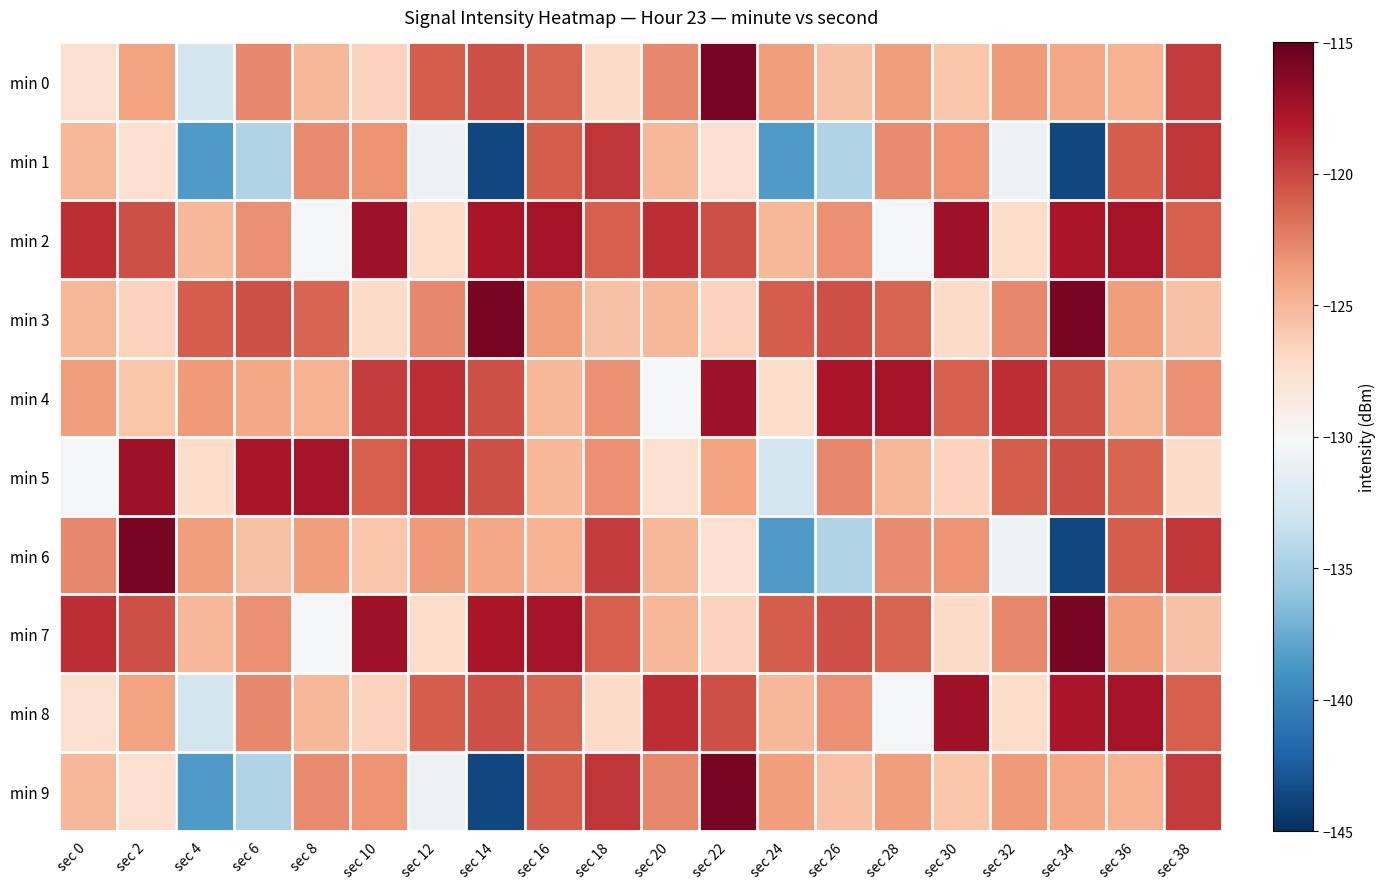

Reading left to right, what are all the values shown in this chart?

min 0: sec 0=-127.6	sec 2=-124.0	sec 4=-132.8	sec 6=-122.8	sec 8=-125.0	sec 10=-126.6	sec 12=-120.9	sec 14=-120.3	sec 16=-121.3	sec 18=-127.1	sec 20=-122.8	sec 22=-115.7	sec 24=-123.8	sec 26=-125.6	sec 28=-123.7	sec 30=-125.9	sec 32=-123.6	sec 34=-124.2	sec 36=-124.8	sec 38=-119.5
min 1: sec 0=-125.0	sec 2=-127.4	sec 4=-138.5	sec 6=-134.6	sec 8=-122.9	sec 10=-123.3	sec 12=-130.9	sec 14=-143.7	sec 16=-120.9	sec 18=-119.3	sec 20=-125.0	sec 22=-127.4	sec 24=-138.5	sec 26=-134.6	sec 28=-122.9	sec 30=-123.3	sec 32=-130.9	sec 34=-143.7	sec 36=-120.9	sec 38=-119.3
min 2: sec 0=-118.9	sec 2=-120.4	sec 4=-125.0	sec 6=-123.2	sec 8=-130.3	sec 10=-117.3	sec 12=-127.2	sec 14=-117.7	sec 16=-117.6	sec 18=-121.0	sec 20=-118.9	sec 22=-120.4	sec 24=-125.0	sec 26=-123.2	sec 28=-130.3	sec 30=-117.3	sec 32=-127.2	sec 34=-117.7	sec 36=-117.6	sec 38=-121.0
min 3: sec 0=-125.0	sec 2=-126.6	sec 4=-120.9	sec 6=-120.3	sec 8=-121.3	sec 10=-127.1	sec 12=-122.8	sec 14=-115.7	sec 16=-123.8	sec 18=-125.6	sec 20=-125.0	sec 22=-126.6	sec 24=-120.9	sec 26=-120.3	sec 28=-121.3	sec 30=-127.1	sec 32=-122.8	sec 34=-115.7	sec 36=-123.8	sec 38=-125.6
min 4: sec 0=-123.7	sec 2=-125.9	sec 4=-123.6	sec 6=-124.2	sec 8=-124.8	sec 10=-119.5	sec 12=-118.9	sec 14=-120.4	sec 16=-125.0	sec 18=-123.2	sec 20=-130.3	sec 22=-117.3	sec 24=-127.2	sec 26=-117.7	sec 28=-117.6	sec 30=-121.0	sec 32=-118.9	sec 34=-120.4	sec 36=-125.0	sec 38=-123.2
min 5: sec 0=-130.3	sec 2=-117.3	sec 4=-127.2	sec 6=-117.7	sec 8=-117.6	sec 10=-121.0	sec 12=-118.9	sec 14=-120.4	sec 16=-125.0	sec 18=-123.2	sec 20=-127.6	sec 22=-124.0	sec 24=-132.8	sec 26=-122.8	sec 28=-125.0	sec 30=-126.6	sec 32=-120.9	sec 34=-120.3	sec 36=-121.3	sec 38=-127.1
min 6: sec 0=-122.8	sec 2=-115.7	sec 4=-123.8	sec 6=-125.6	sec 8=-123.7	sec 10=-125.9	sec 12=-123.6	sec 14=-124.2	sec 16=-124.8	sec 18=-119.5	sec 20=-125.0	sec 22=-127.4	sec 24=-138.5	sec 26=-134.6	sec 28=-122.9	sec 30=-123.3	sec 32=-130.9	sec 34=-143.7	sec 36=-120.9	sec 38=-119.3
min 7: sec 0=-118.9	sec 2=-120.4	sec 4=-125.0	sec 6=-123.2	sec 8=-130.3	sec 10=-117.3	sec 12=-127.2	sec 14=-117.7	sec 16=-117.6	sec 18=-121.0	sec 20=-125.0	sec 22=-126.6	sec 24=-120.9	sec 26=-120.3	sec 28=-121.3	sec 30=-127.1	sec 32=-122.8	sec 34=-115.7	sec 36=-123.8	sec 38=-125.6
min 8: sec 0=-127.6	sec 2=-124.0	sec 4=-132.8	sec 6=-122.8	sec 8=-125.0	sec 10=-126.6	sec 12=-120.9	sec 14=-120.3	sec 16=-121.3	sec 18=-127.1	sec 20=-118.9	sec 22=-120.4	sec 24=-125.0	sec 26=-123.2	sec 28=-130.3	sec 30=-117.3	sec 32=-127.2	sec 34=-117.7	sec 36=-117.6	sec 38=-121.0
min 9: sec 0=-125.0	sec 2=-127.4	sec 4=-138.5	sec 6=-134.6	sec 8=-122.9	sec 10=-123.3	sec 12=-130.9	sec 14=-143.7	sec 16=-120.9	sec 18=-119.3	sec 20=-122.8	sec 22=-115.7	sec 24=-123.8	sec 26=-125.6	sec 28=-123.7	sec 30=-125.9	sec 32=-123.6	sec 34=-124.2	sec 36=-124.8	sec 38=-119.5